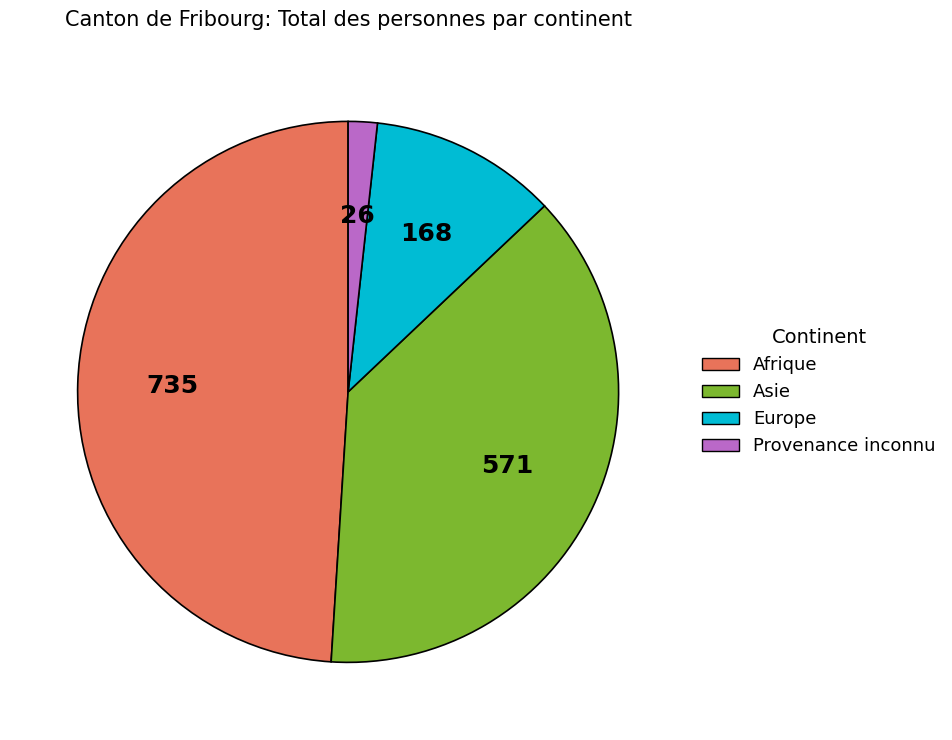

Rank the categories by value from lowest to highest.

Provenance inconnu, Europe, Asie, Afrique